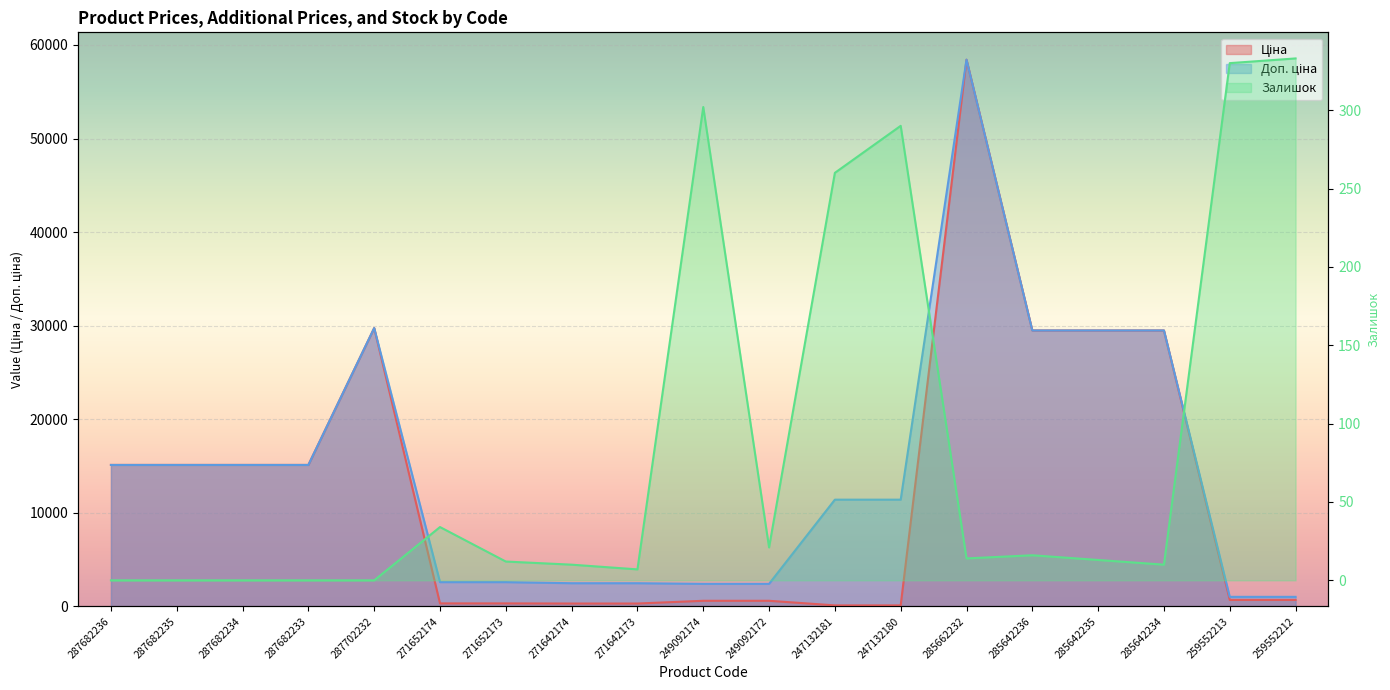

At which label does Ціна reach its minimum?

247132181